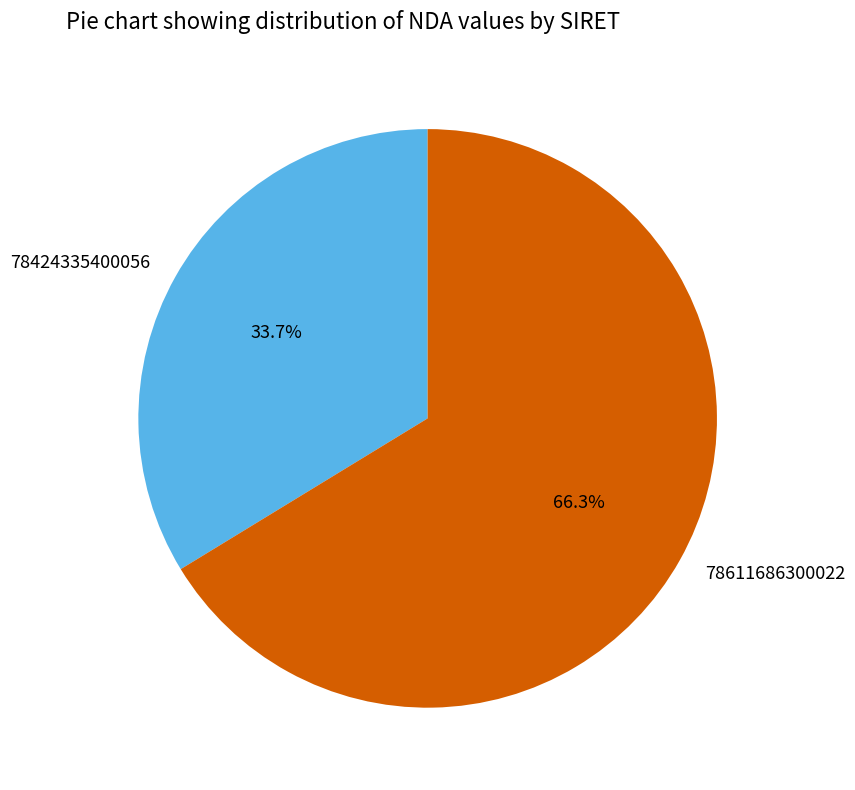

To the nearest percent, what is the difference between the largest and smallest slice percentages?

33%